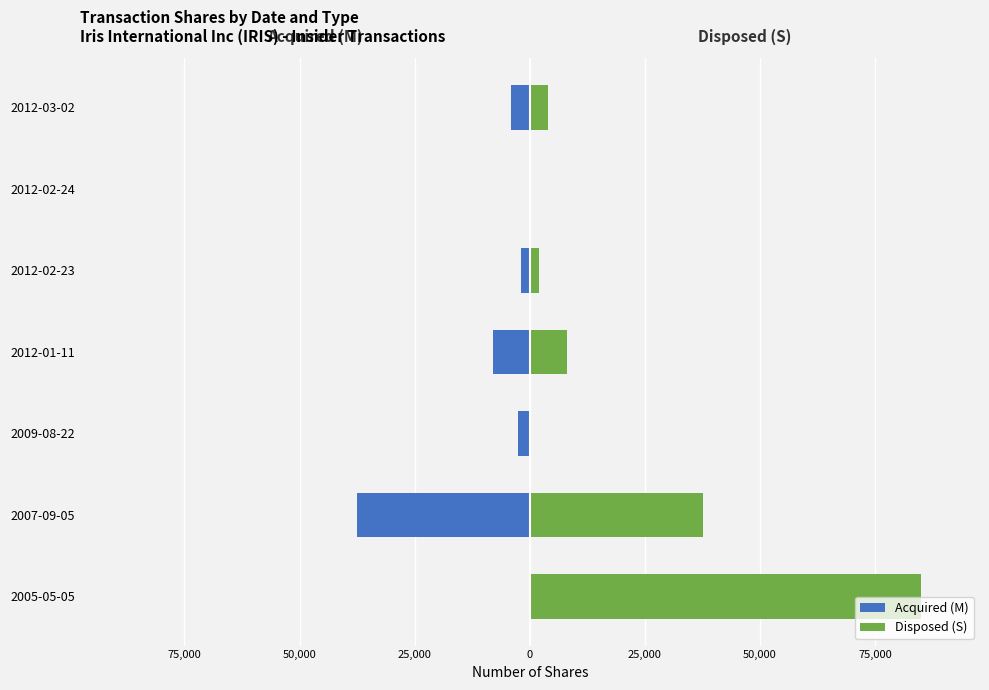

What is the highest value of the Disposed (S) series?

85000